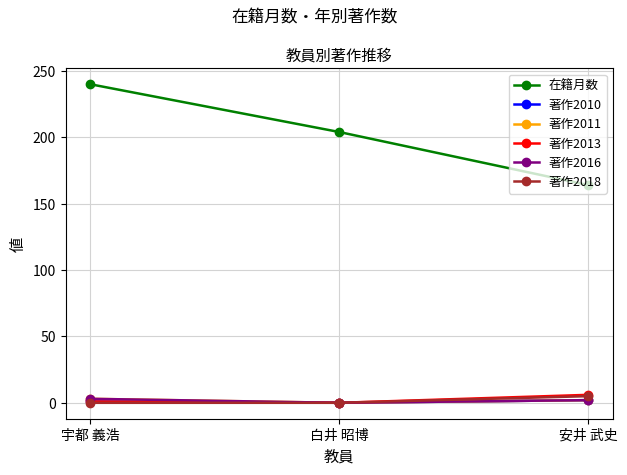

What is the difference between the maximum and minimum values in the 著作2013 series?

6